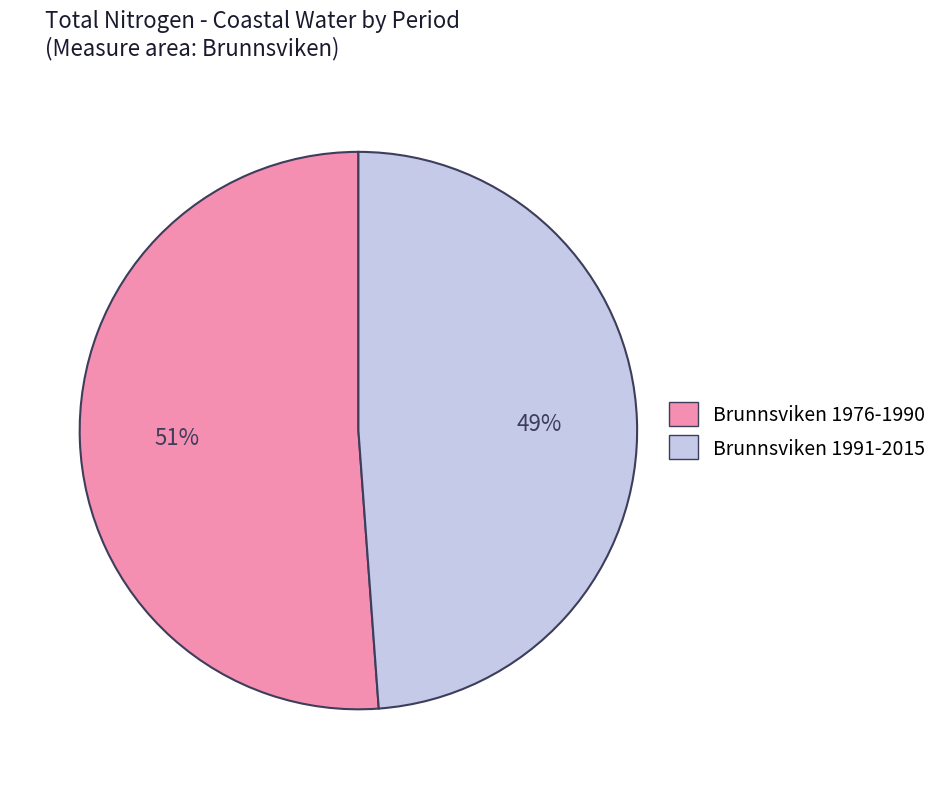

Is it true that Brunnsviken 1976-1990 is 51% of the pie?

True